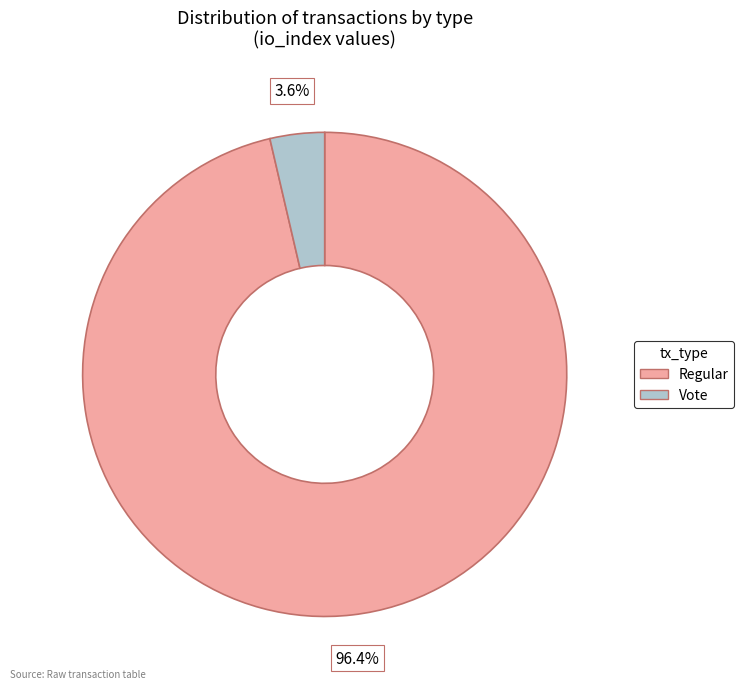

Count the number of slices in the pie.

2